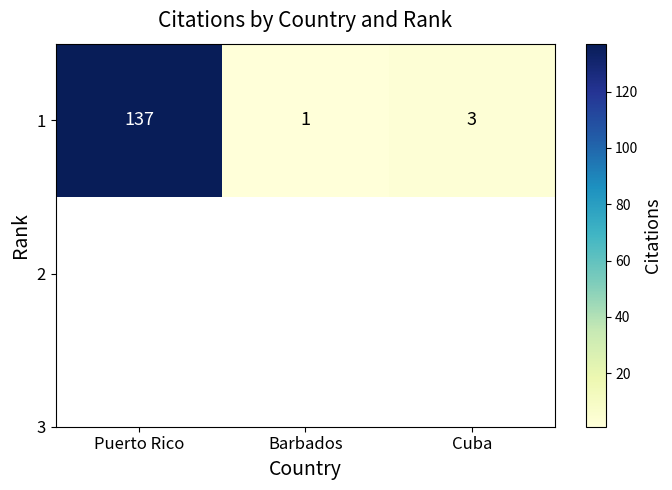

At which category does the chart reach its minimum across all series?

Barbados